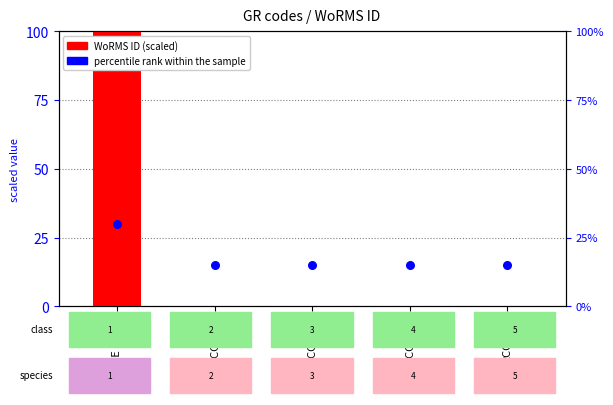

Which series has the largest Y range (max minus min)?

WoRMS ID (scaled)